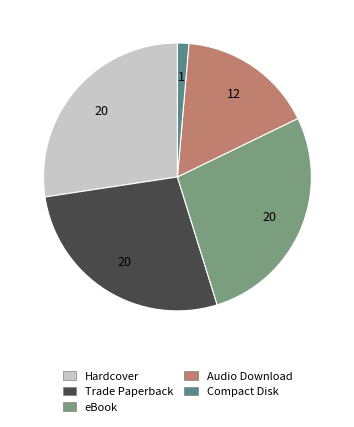

Is it true that Audio Download is 5% of the pie?

False